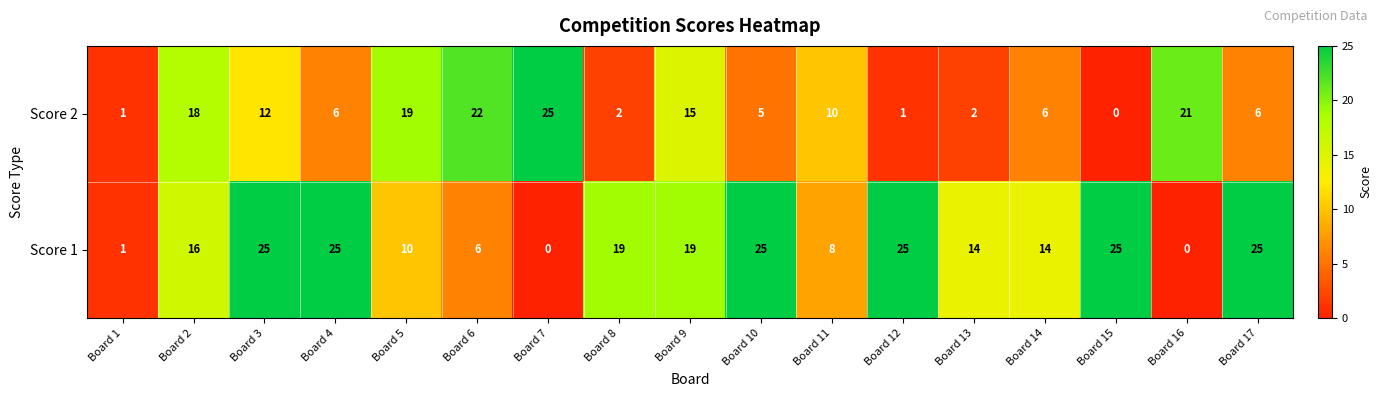

Is it true that Score 1 equals 8 at Board 3?

False